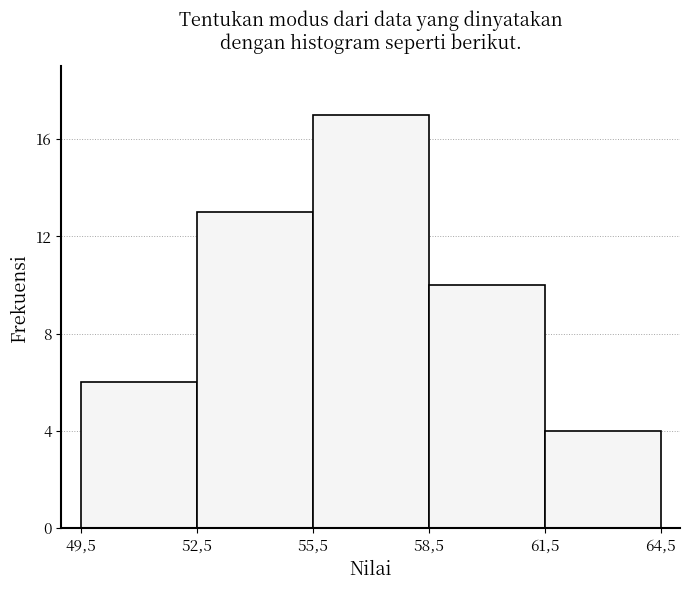

Reading left to right, what are all the values shown in this chart?

49,5=6	52,5=13	55,5=17	58,5=10	61,5=4